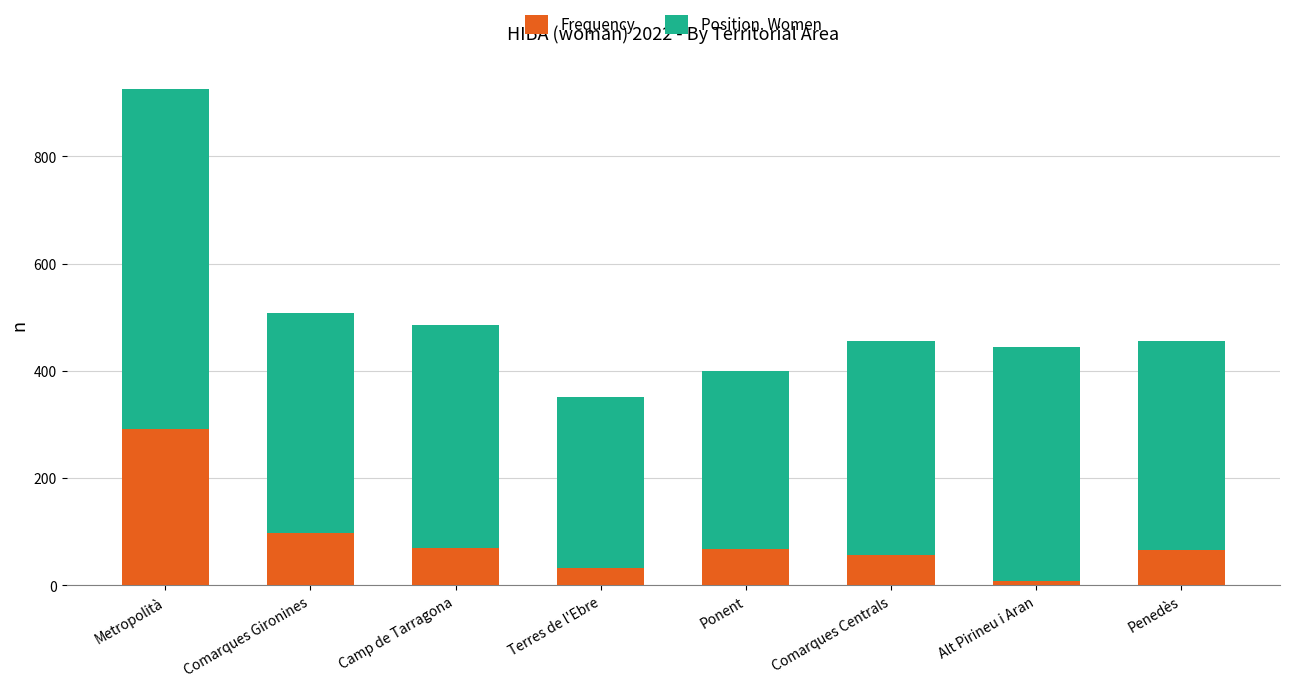

The Frequency series shows 96 at Comarques Centrals. True or false?

False